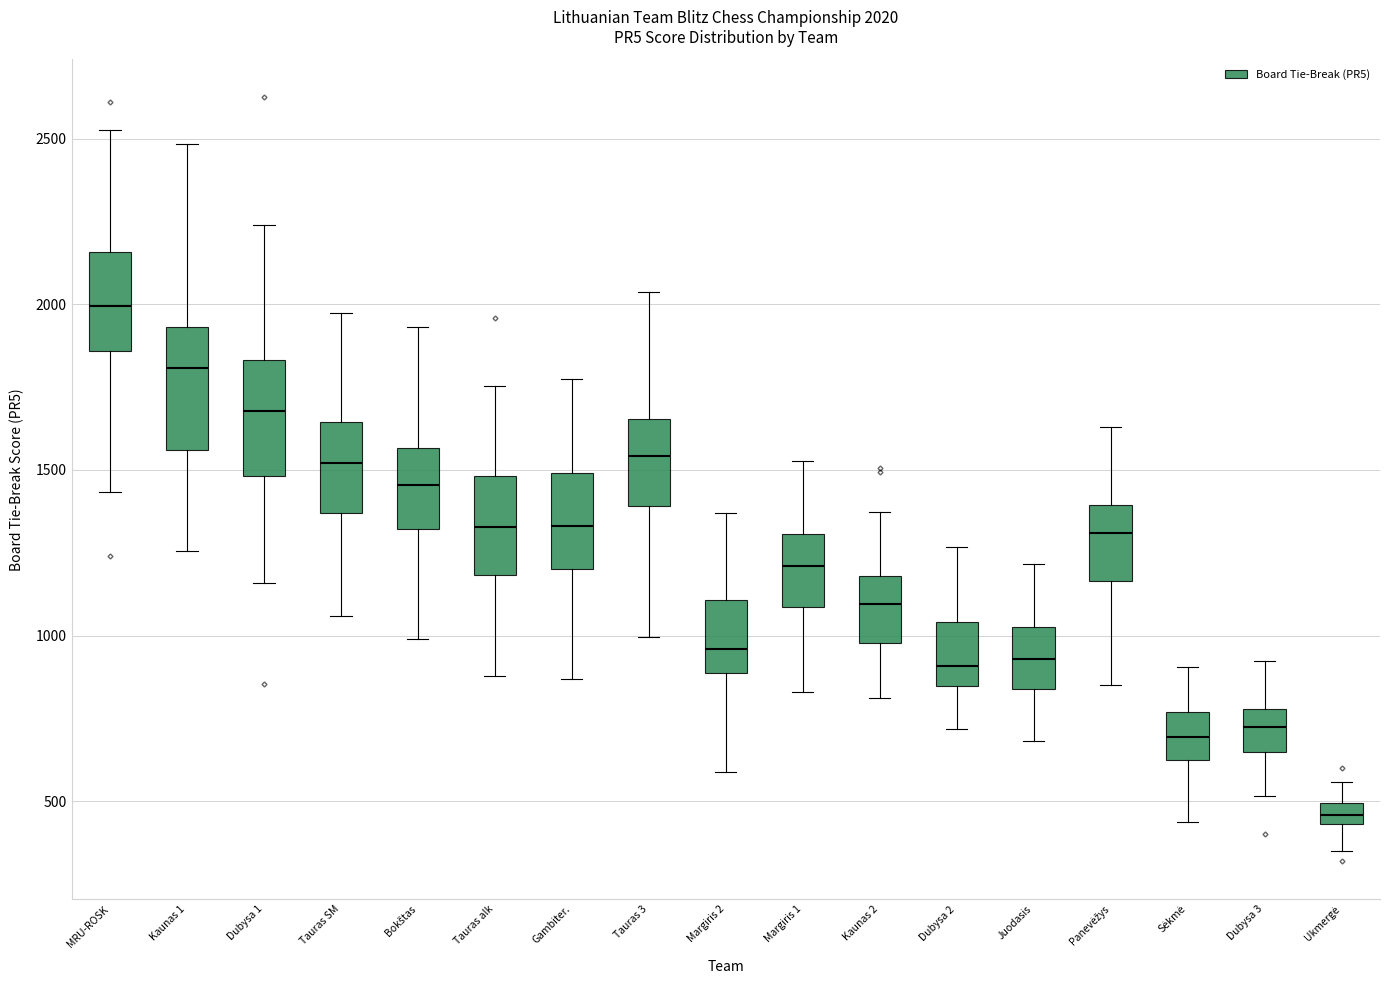

Which box has the highest median line?

MRU-ROSK